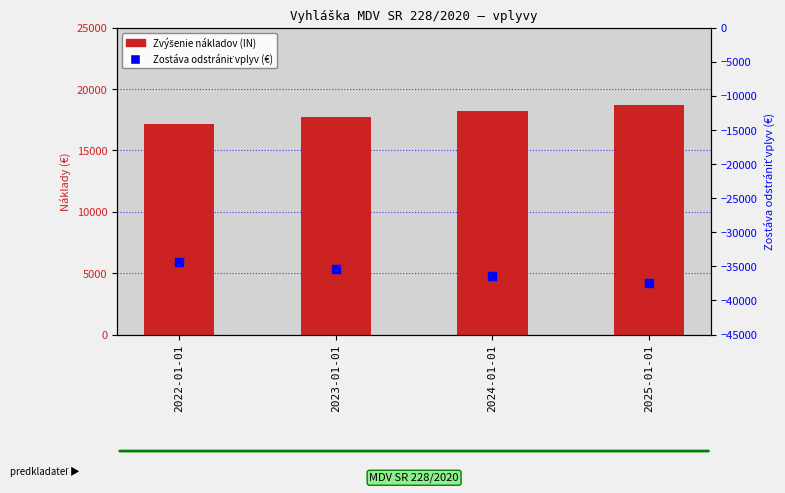

Which series reaches the minimum Y coordinate?

Zostáva odstrániť vplyv (€)